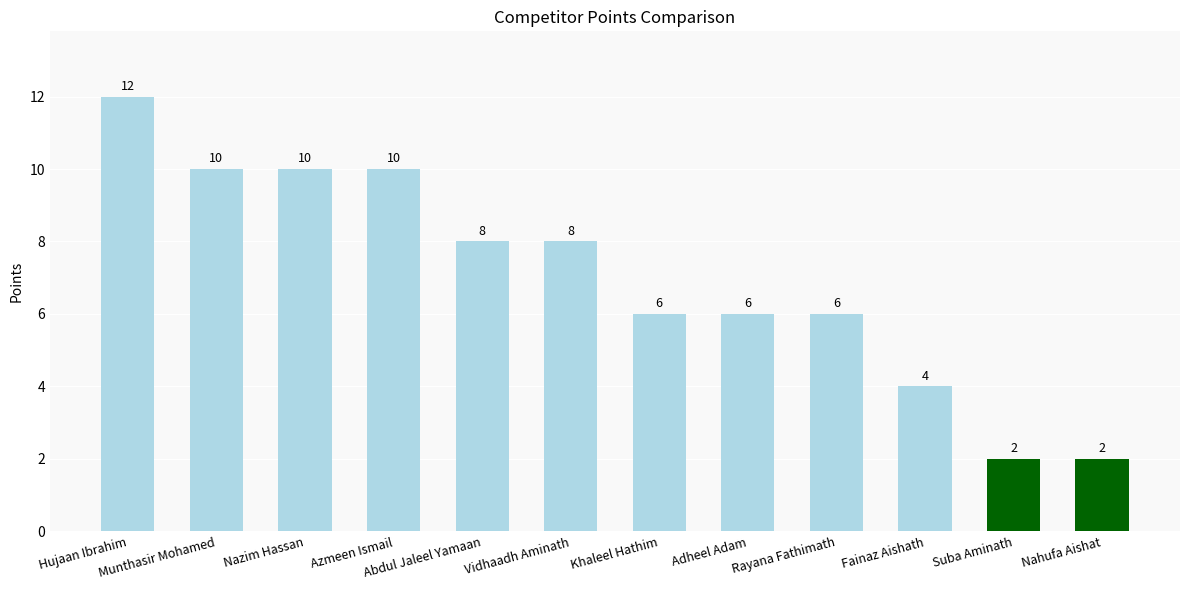

What is the label of the 5th bar from the left?

Abdul Jaleel Yamaan